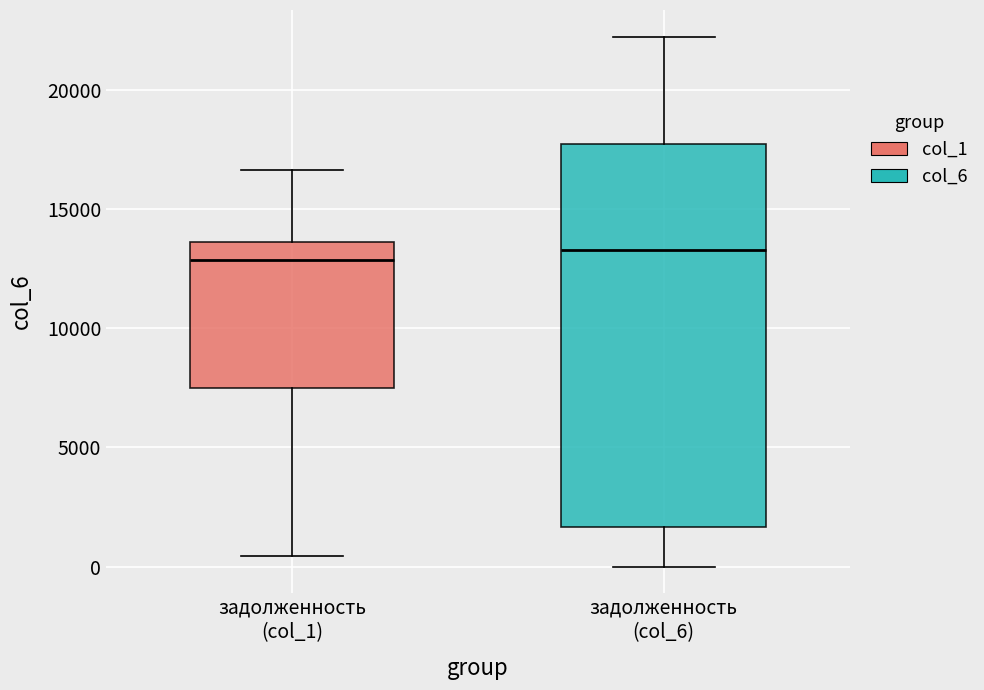

Where does the upper whisker of the box for задолженность (col_1) end on the y-axis? The values are not printed on the chart, so give them approximately, as read against the axis.

16500